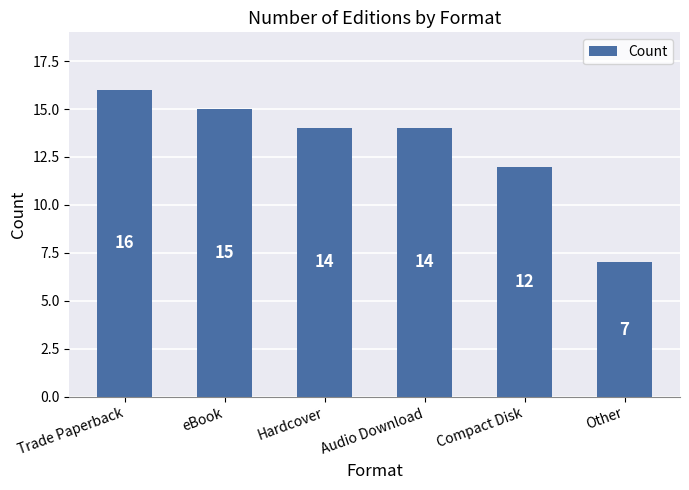

What is the difference between the second highest and minimum values?

8